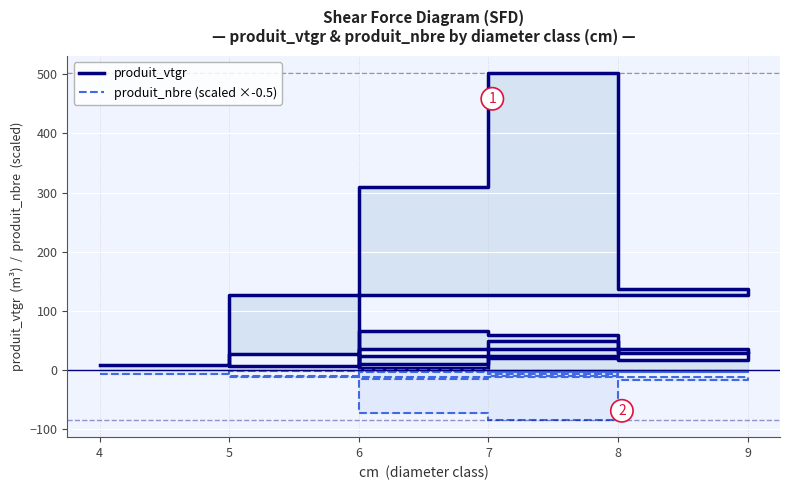

Rank the series at 5 from lowest to highest value.

produit_nbre (scaled ×-0.5), produit_vtgr